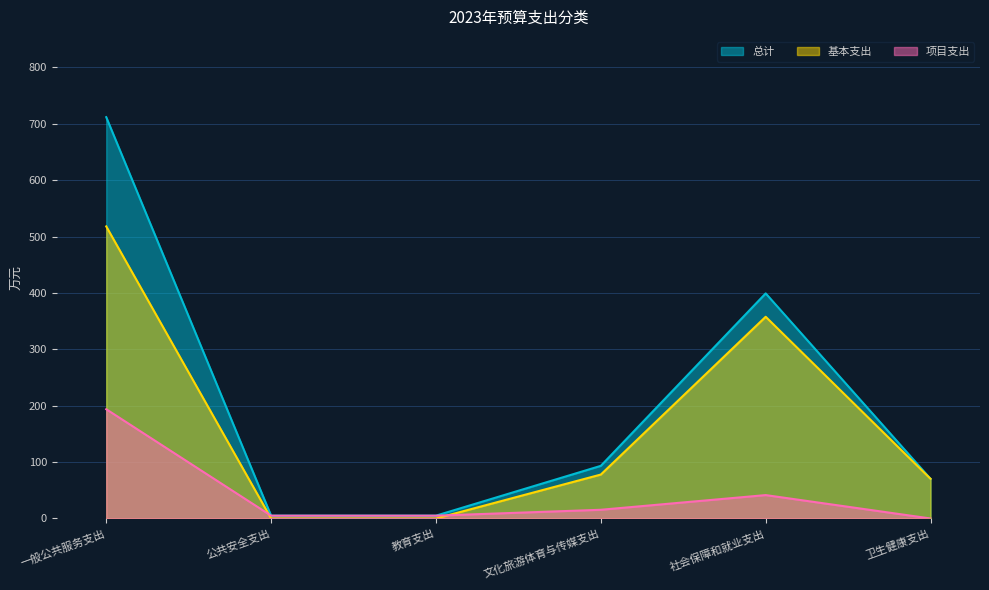

At which category is the sum across all series the highest?

一般公共服务支出